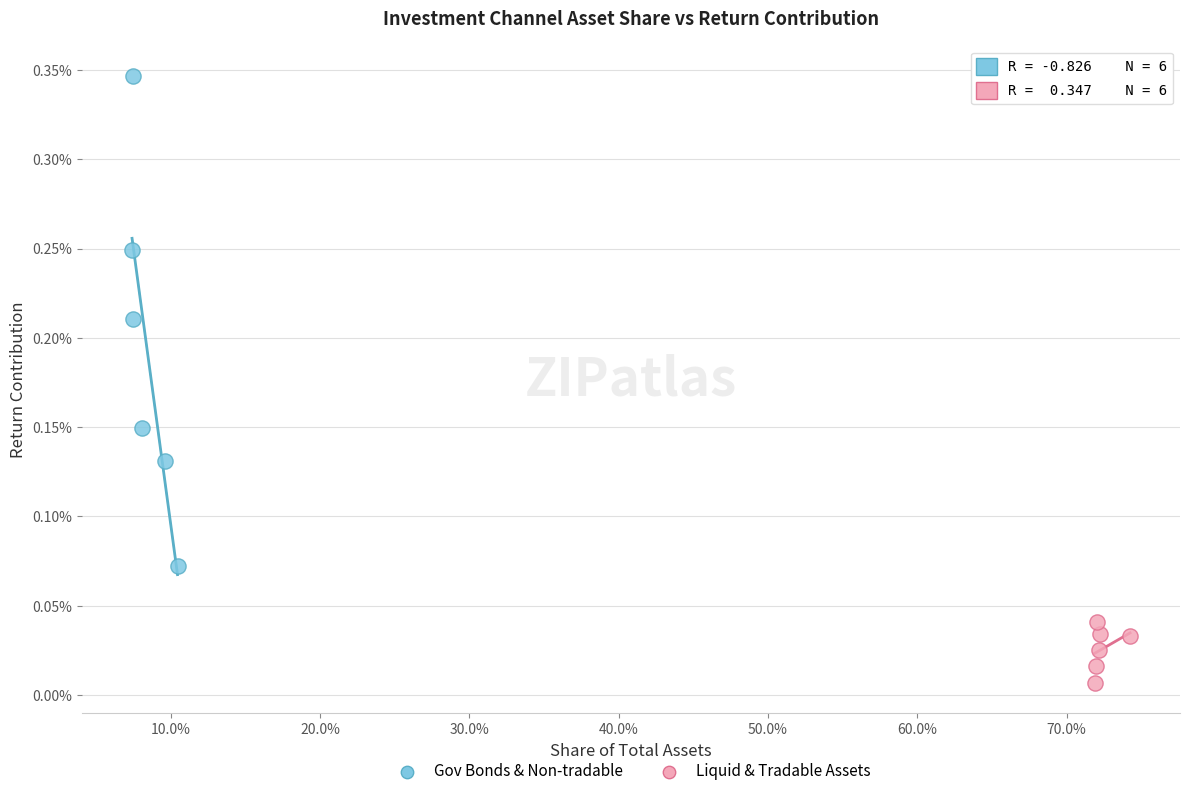

Which series reaches the maximum Y coordinate?

Gov Bonds & Non-tradable